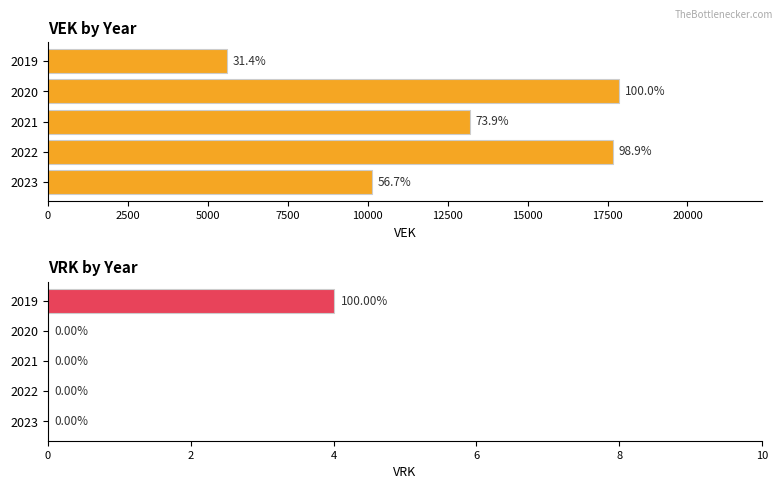

Reading left to right, transcribe all the data shown in this chart.

VEK: 5606	17869	13205	17671	10136
VRK: 4	0	0	0	0